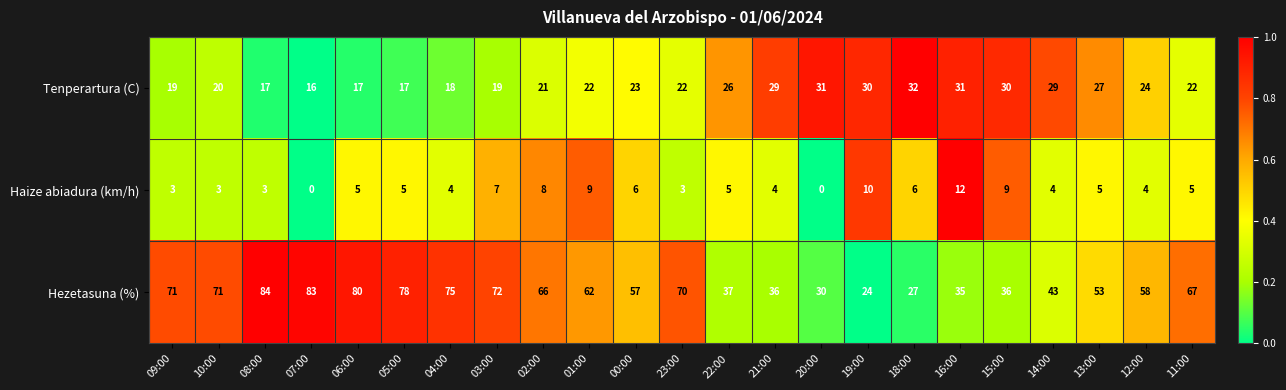

Where is Tenperartura (C) nearest to the value 24?

12:00